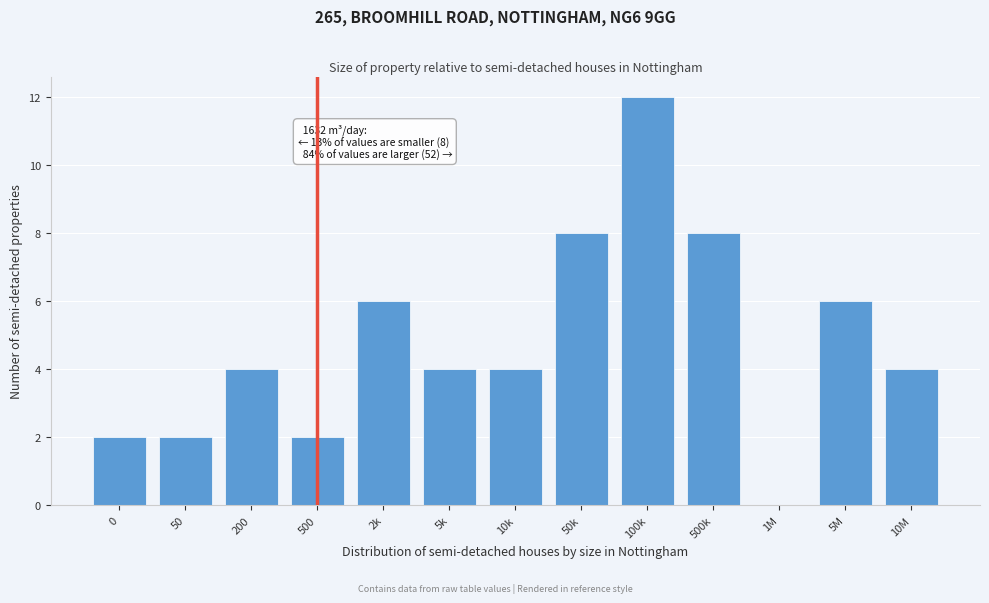

Reading left to right, extract all data points from this chart.

0=2	50=2	200=4	500=2	2k=6	5k=4	10k=4	50k=8	100k=12	500k=8	1M=0	5M=6	10M=4